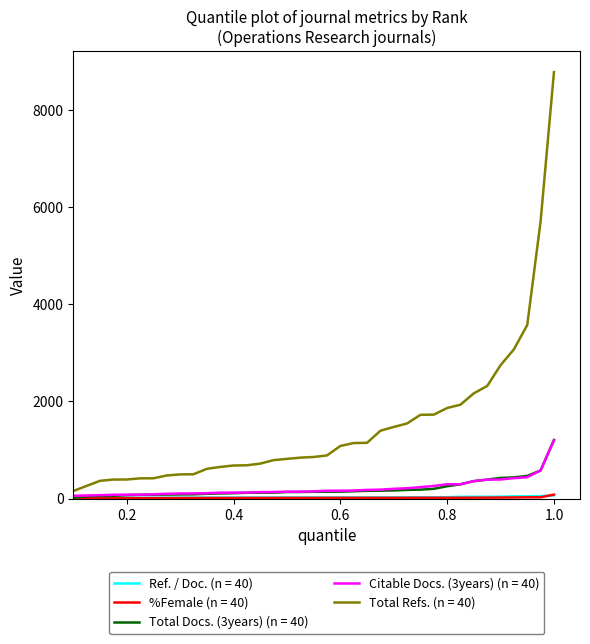

What is the maximum value for Total Docs. (3years) (n = 40)?

1206.0